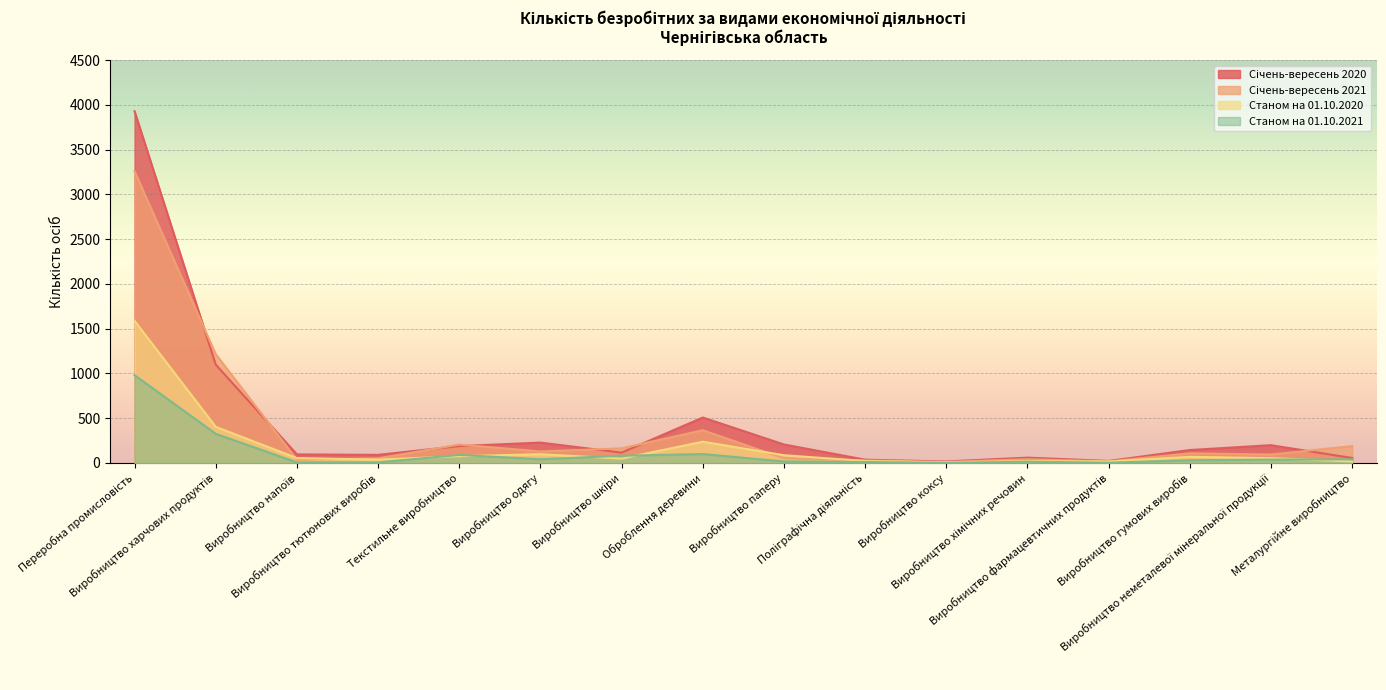

At which category is the sum across all series the highest?

Переробна промисловість